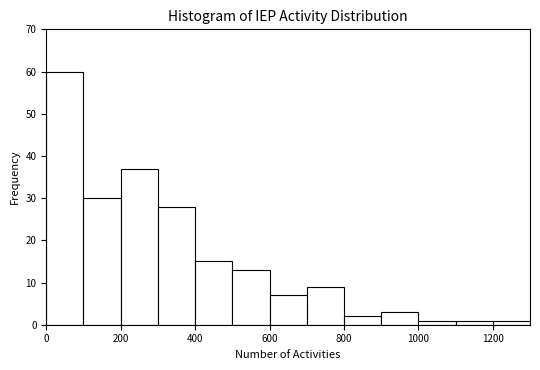

Reading left to right, list every bar in this chart as the range it spans on the x-axis followed by its height. The values are not printed on the chart, so give them approximately, as read against the axis.

0 to 100: 60
100 to 200: 30
200 to 300: 37
300 to 400: 28
400 to 500: 15
500 to 600: 13
600 to 700: 7
700 to 800: 9
800 to 900: 2
900 to 1000: 3
1000 to 1100: 1
1100 to 1200: 1
1200 to 1300: 1